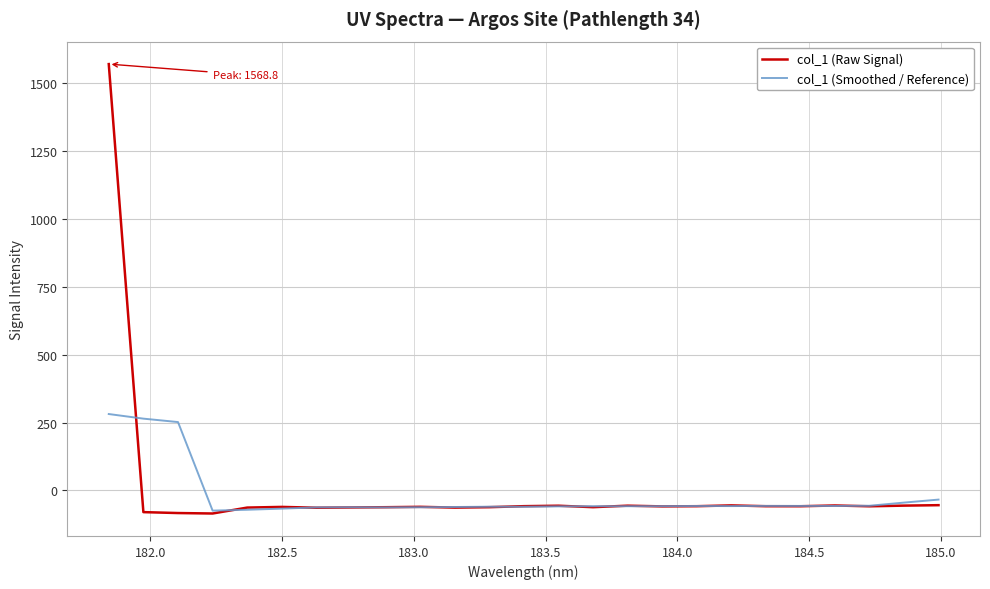

What is the average value of the col_1 (Raw Signal) series?

3.3